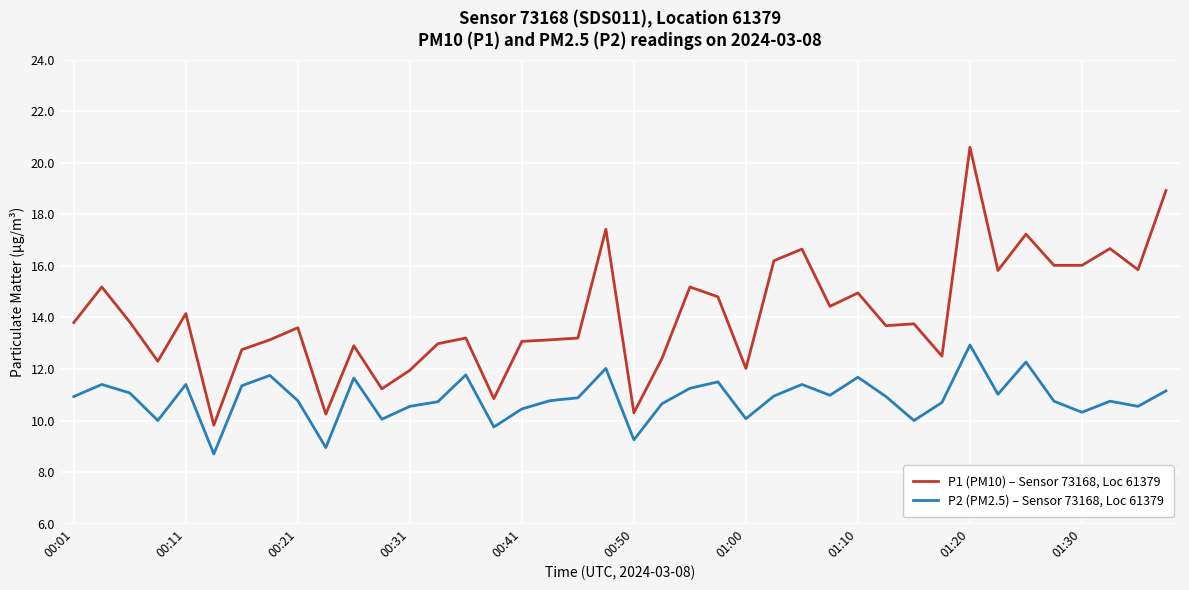

True or false: P2 (PM2.5) – Sensor 73168, Loc 61379 and P1 (PM10) – Sensor 73168, Loc 61379 cross at least once.

False